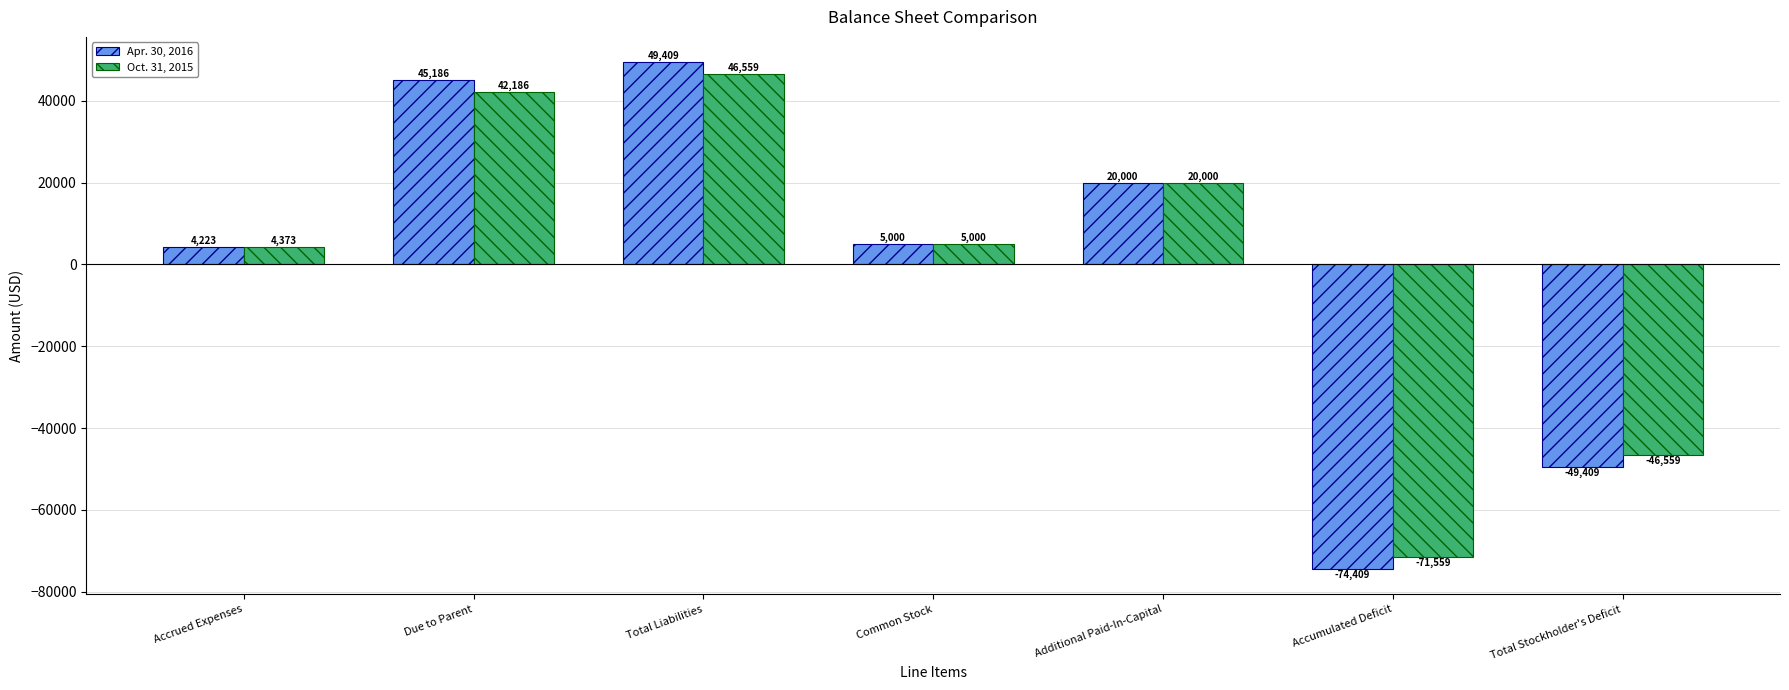

Which label corresponds to the smallest value in the chart?

Accumulated Deficit